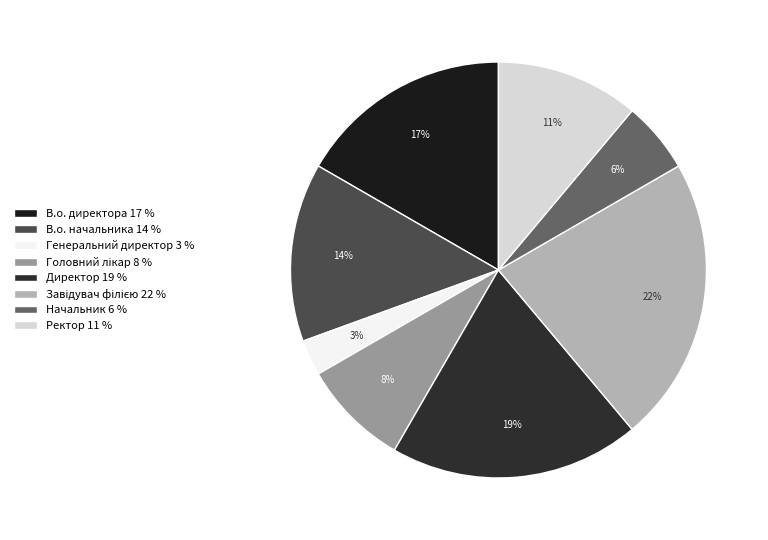

What portion of the pie excludes Директор?

80.6%